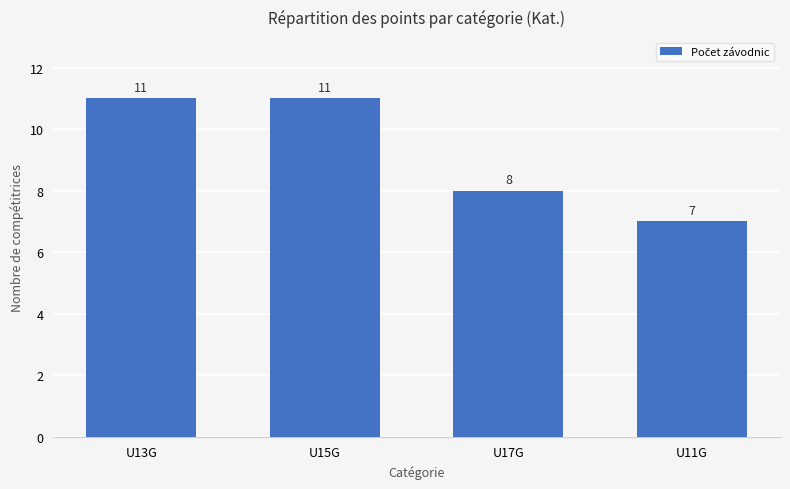

How many bars are there in total?

4